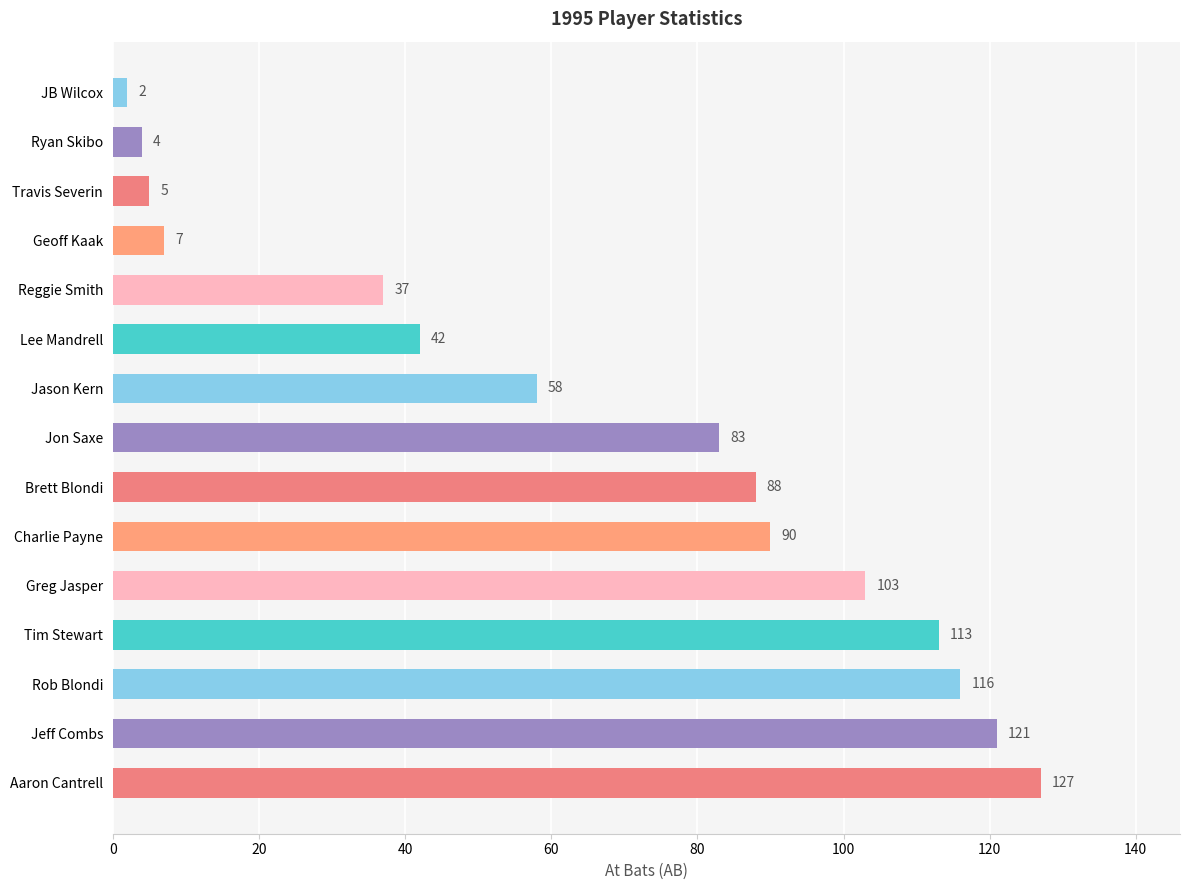

List the labels in order of value, largest first.

Aaron Cantrell, Jeff Combs, Rob Blondi, Tim Stewart, Greg Jasper, Charlie Payne, Brett Blondi, Jon Saxe, Jason Kern, Lee Mandrell, Reggie Smith, Geoff Kaak, Travis Severin, Ryan Skibo, JB Wilcox